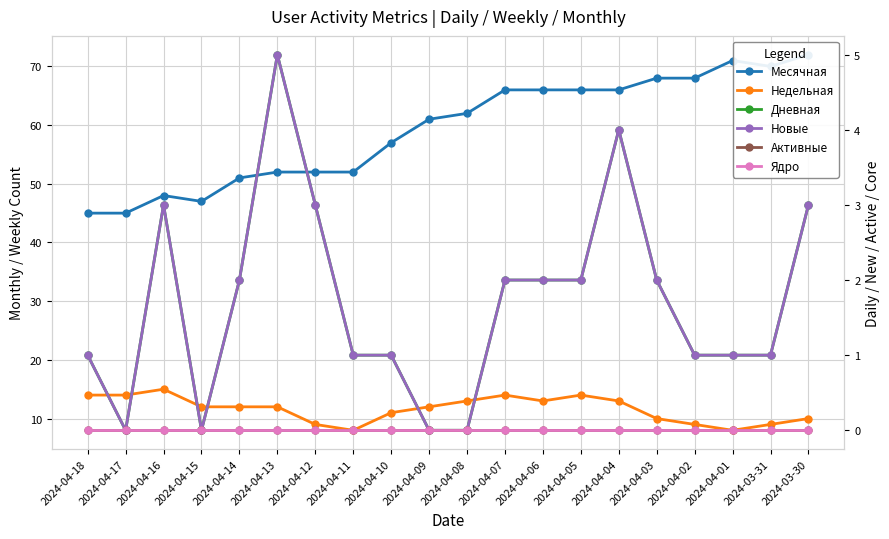

At how many categories does at least one series exceed 21?

20